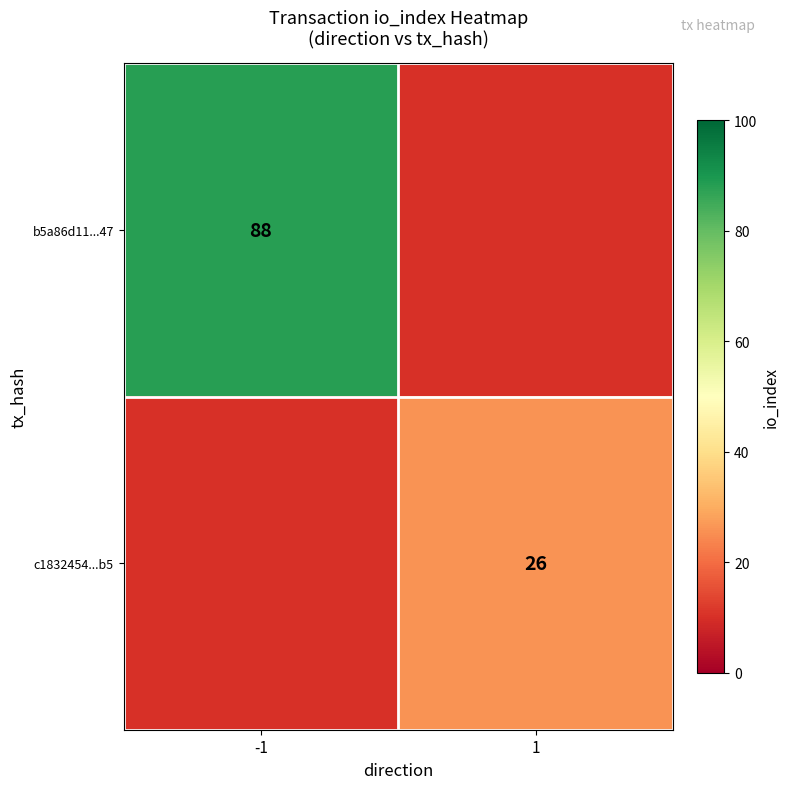

At how many categories does at least one series exceed 76?

1